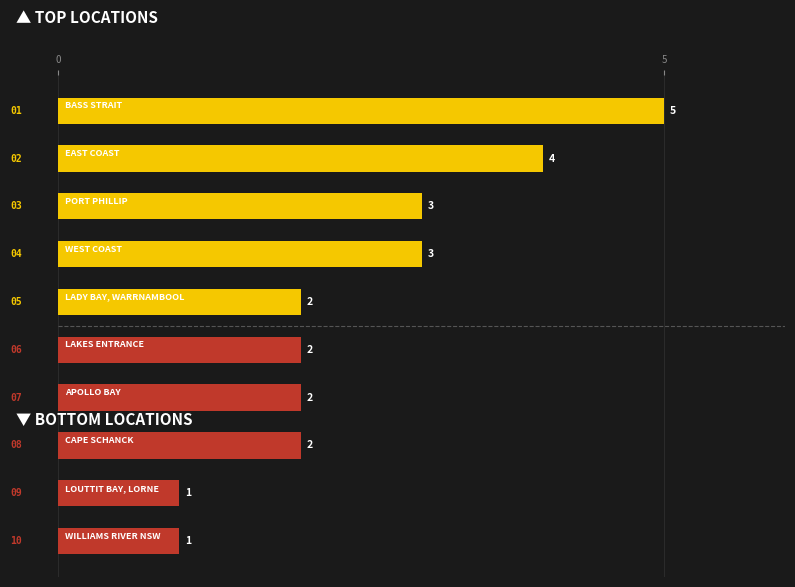

What is the sum of all values?

25